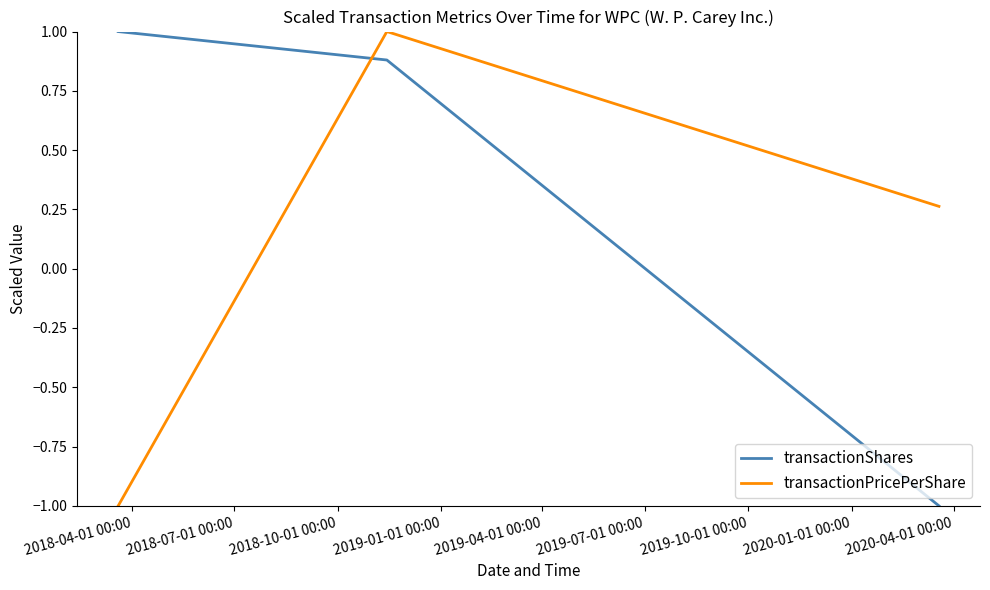

What is the lowest value of the transactionShares series?

-1.0